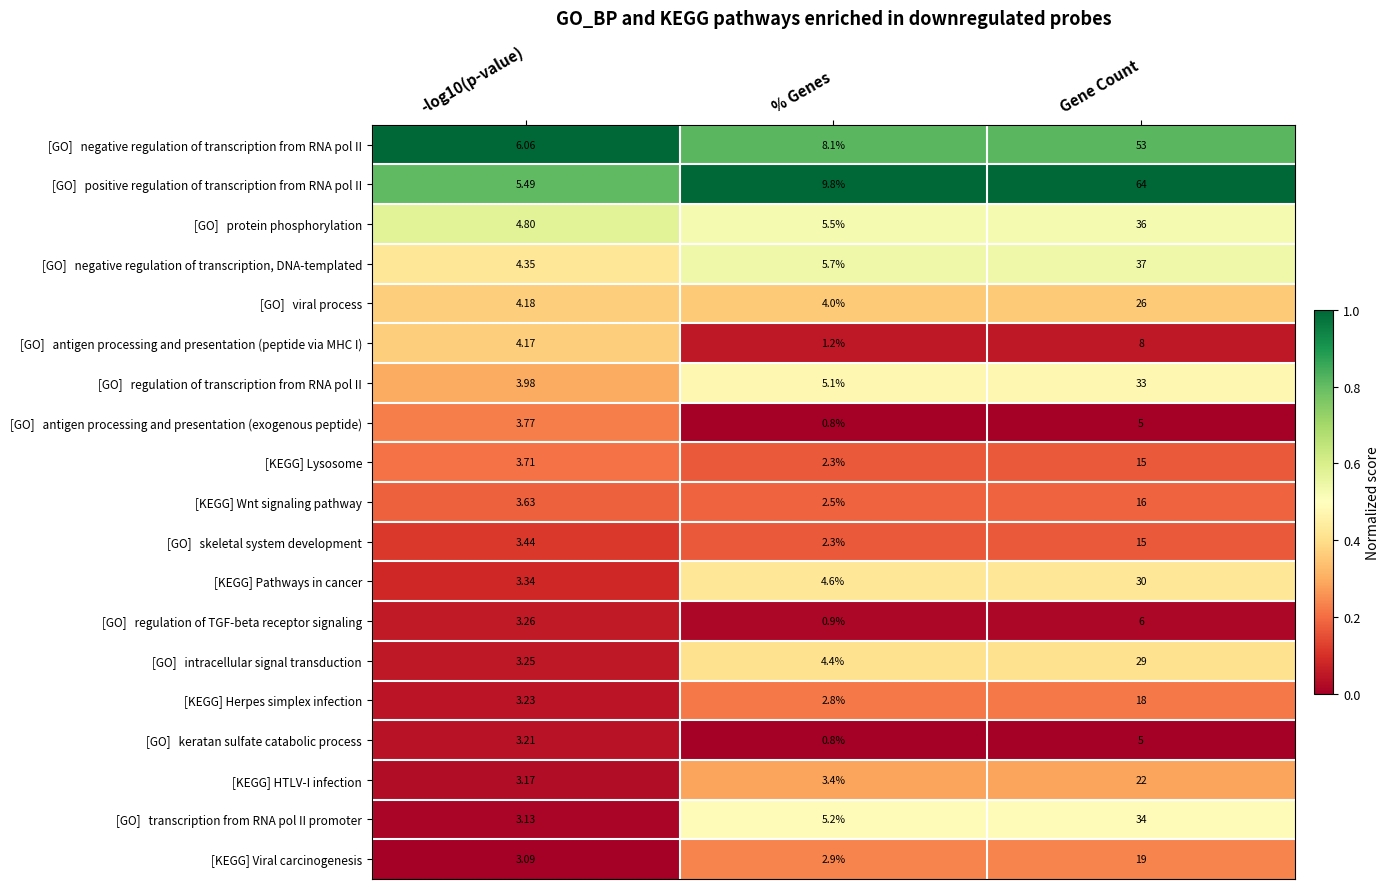

What is the maximum value shown in the chart?

64.0